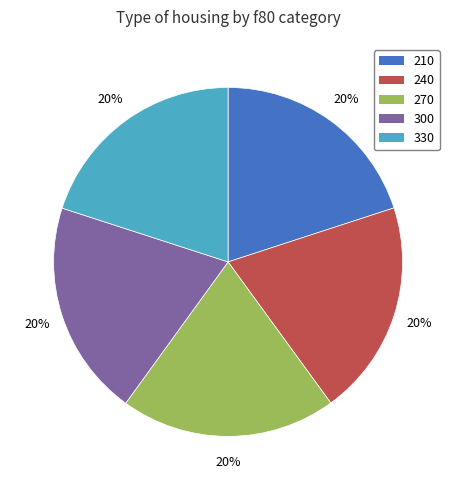

Is 300 the majority of the pie?

No